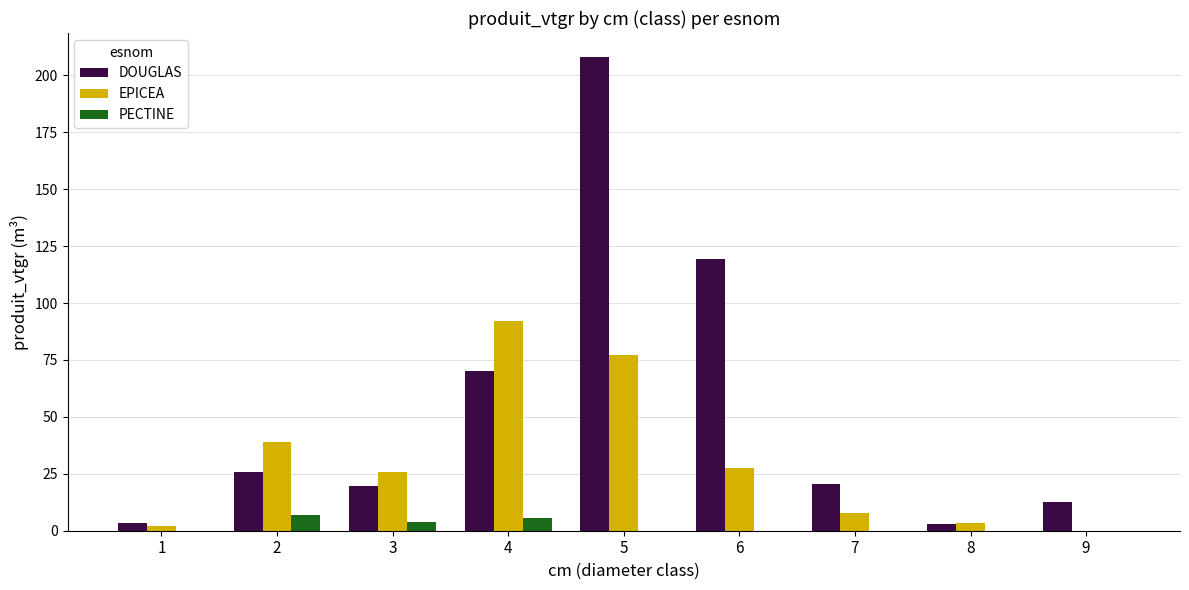

Which series changed the most between 6 and 9?

DOUGLAS